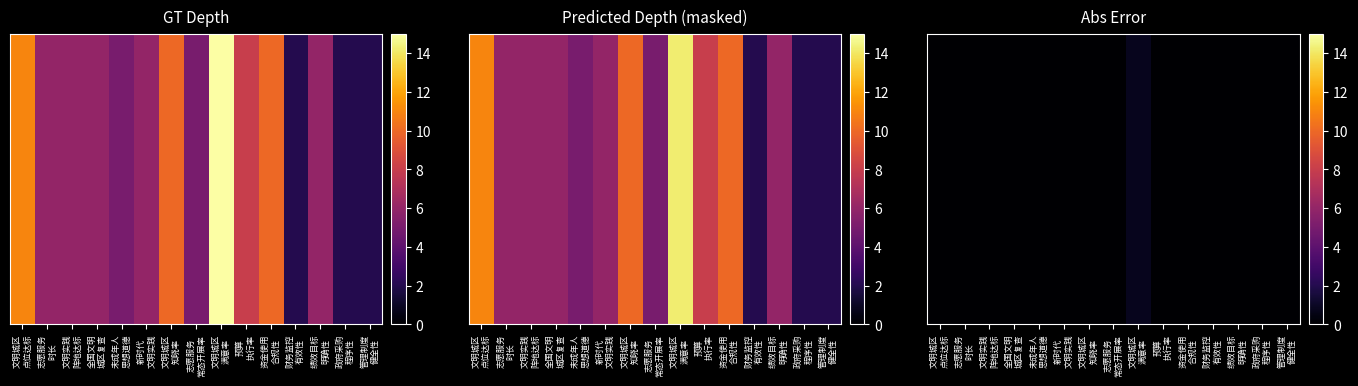

Which label corresponds to the largest value in the chart?

文明城区
满意率